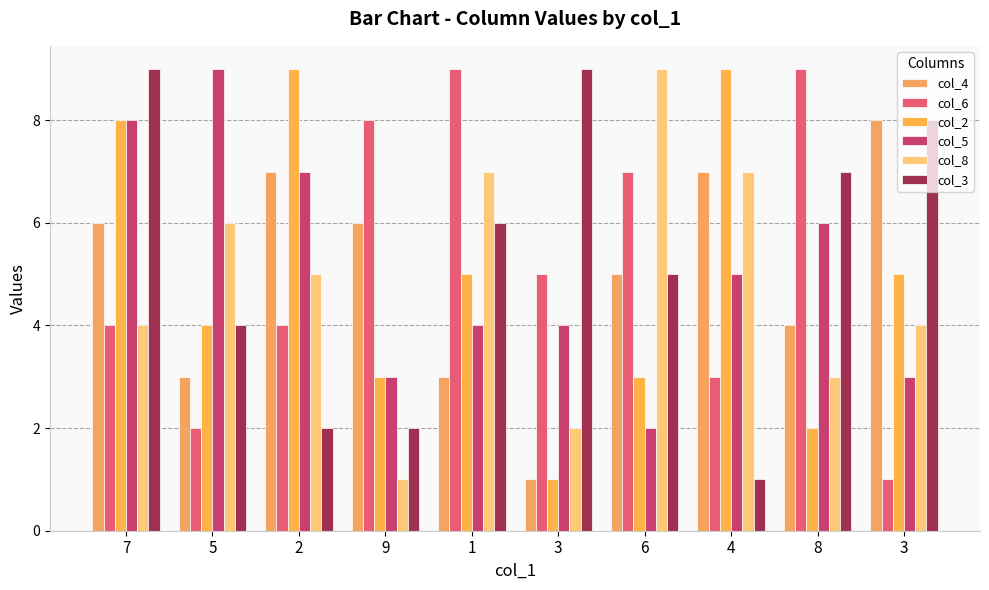

Are the bars horizontal?

No